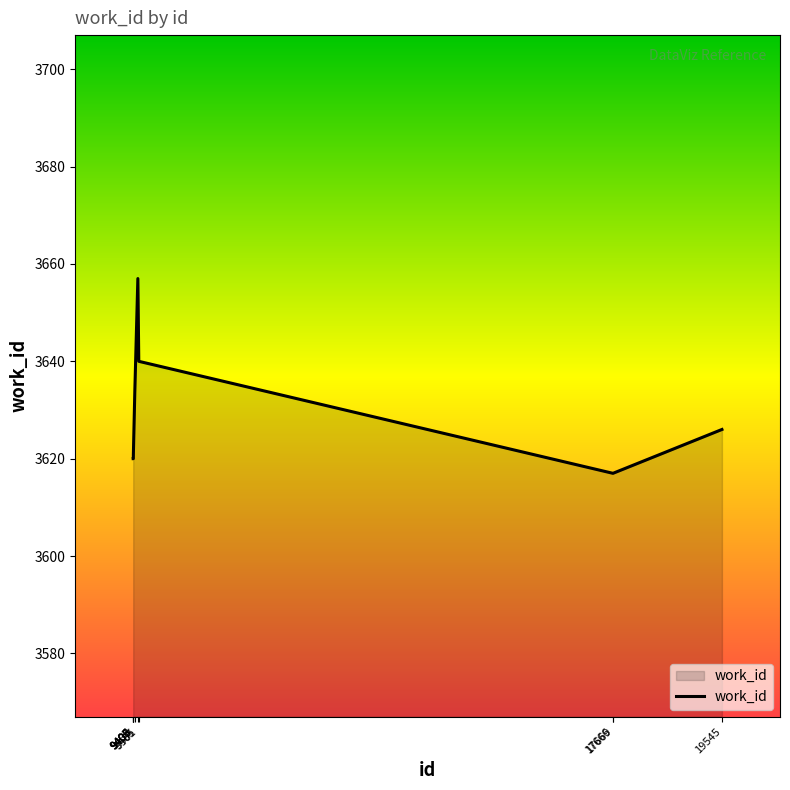

Reading left to right, list all the values displayed in this chart.

9405=3620	9406=3620	9407=3620	9408=3621	9433=3634	9485=3657	9501=3640	17666=3617	17669=3617	19545=3626